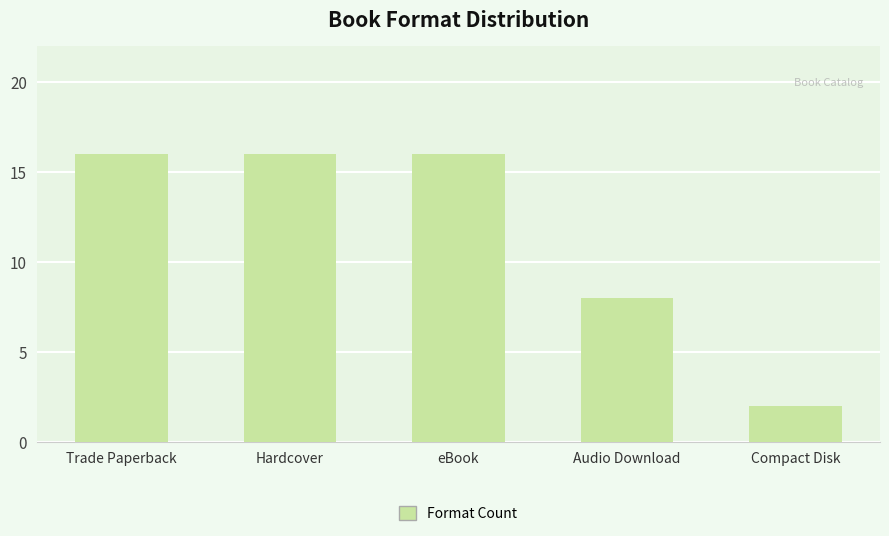

What is the maximum value shown in the chart?

16